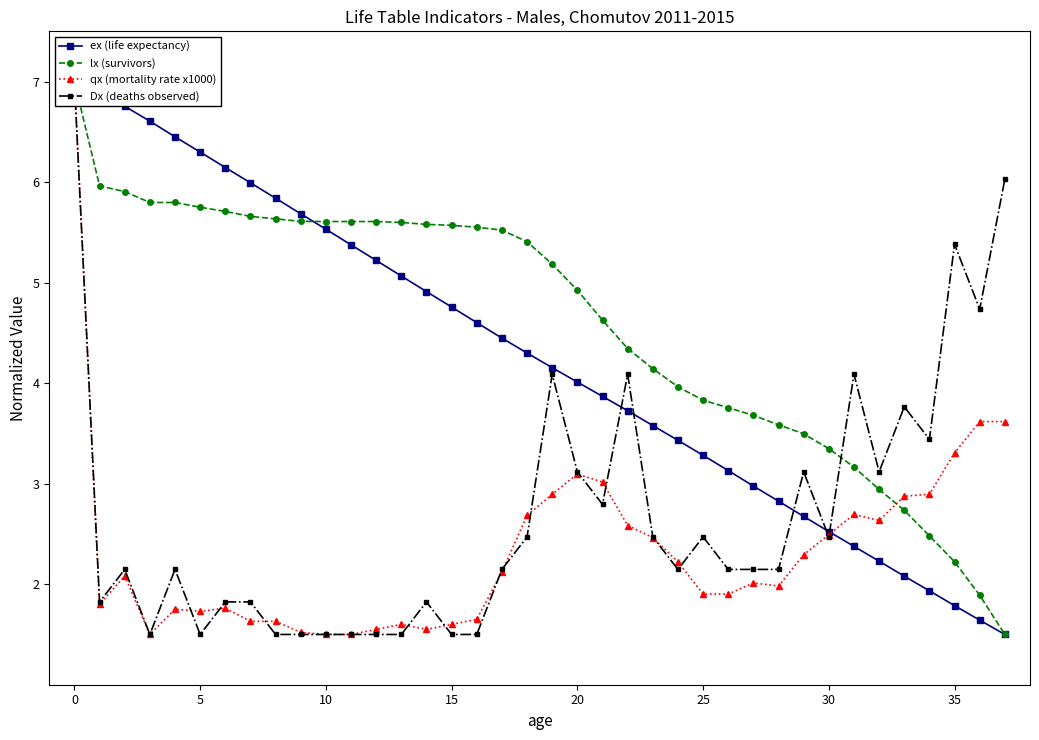

Between which two adjacent categories do ex (life expectancy) and qx (mortality rate x1000) first intersect?

30 and 31